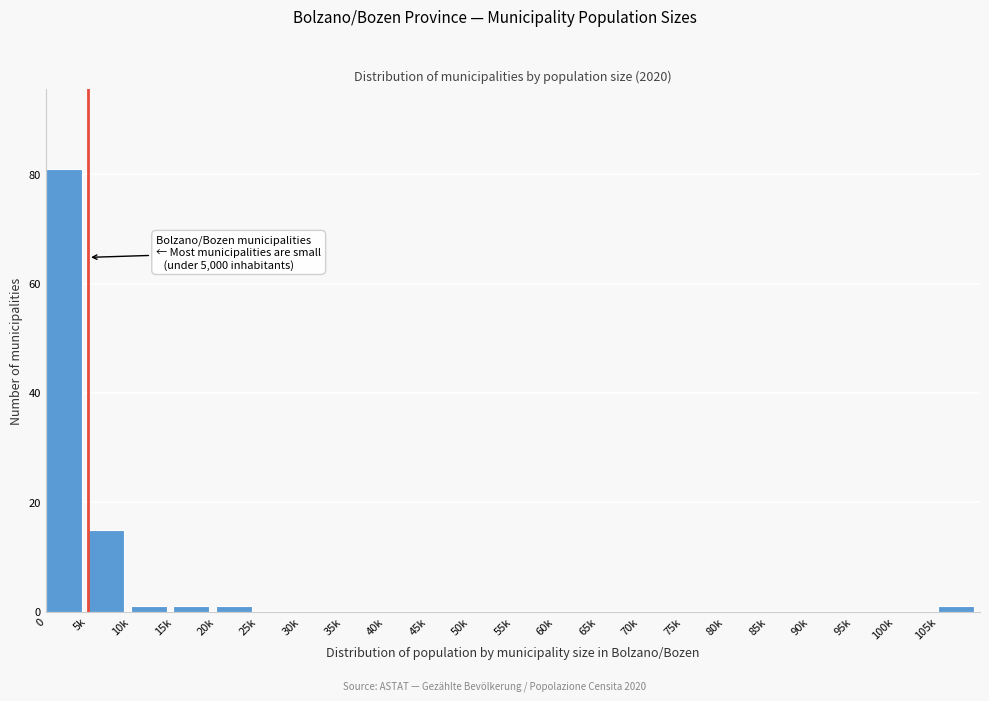

Reading left to right, what are all the values shown in this chart?

0=81	5k=15	10k=1	15k=1	20k=1	25k=0	30k=0	35k=0	40k=0	45k=0	50k=0	55k=0	60k=0	65k=0	70k=0	75k=0	80k=0	85k=0	90k=0	95k=0	100k=0	105k=1